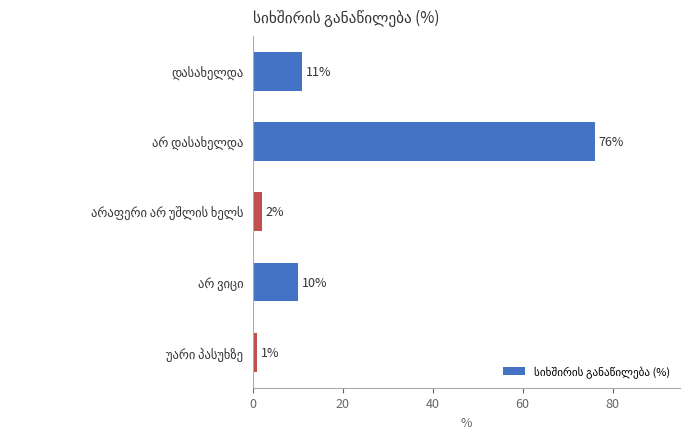

What is the greatest value displayed?

76